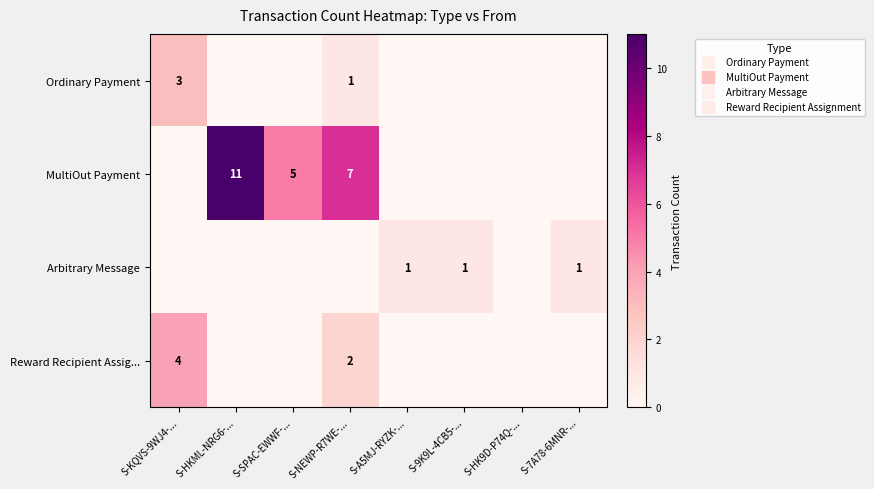

What is the difference between the maximum and minimum values in the Reward Recipient Assig... series?

4